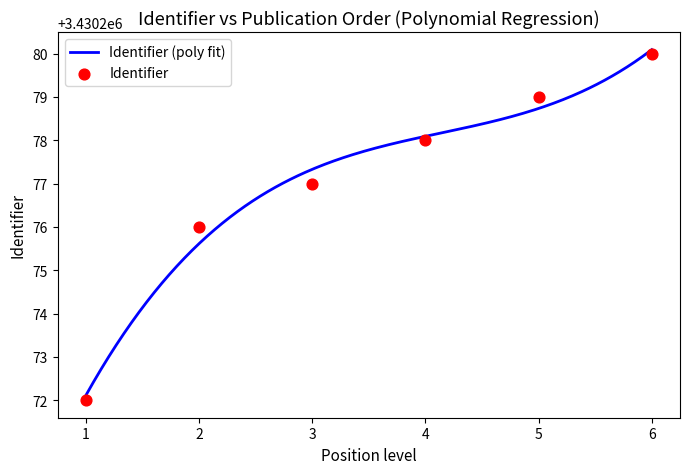

What is the lowest value of the Identifier (poly fit) series?

3430272.1